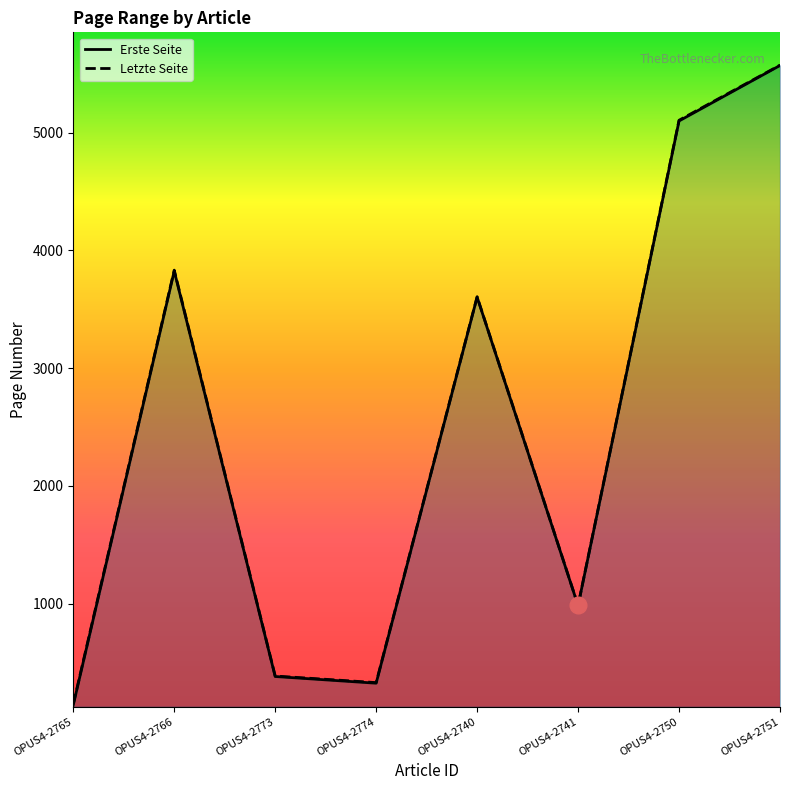

What is the difference between the highest and lowest values at OPUS4-2751?

3